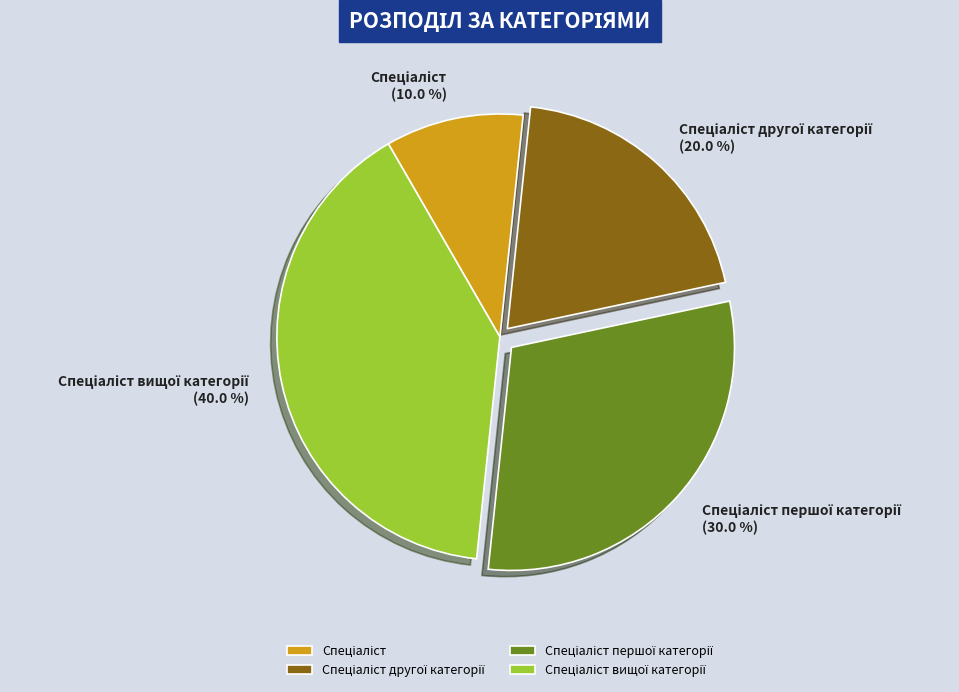

Is there any slice that represents more than half of the pie?

No